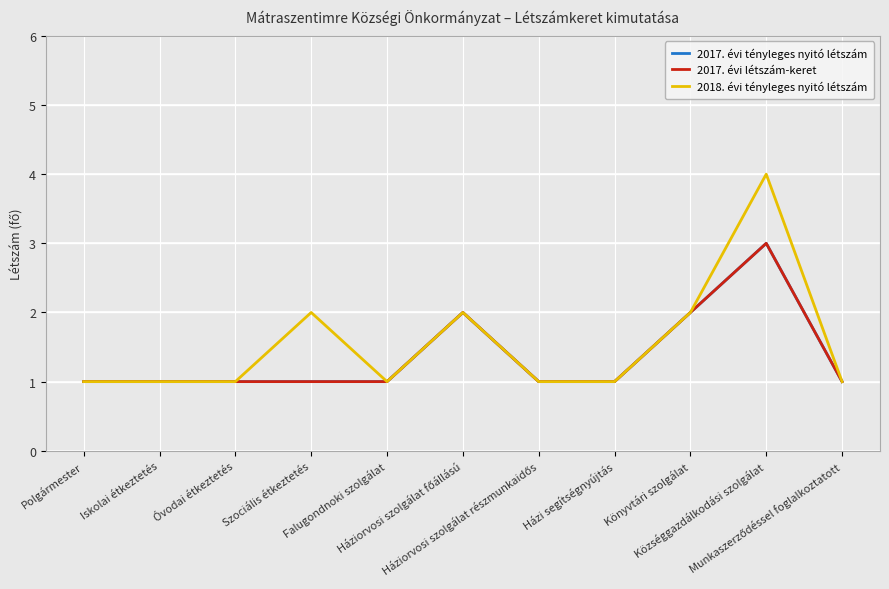

What is the total value across all series at Iskolai étkeztetés?

3